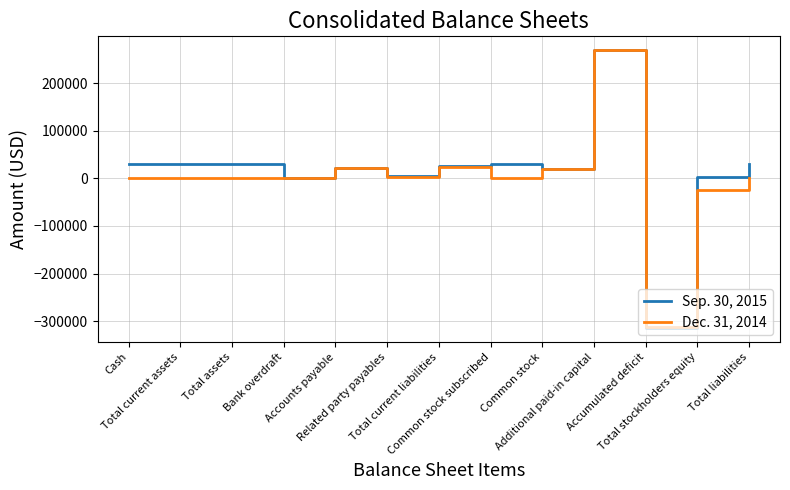

What is the maximum value shown in the chart?

268984